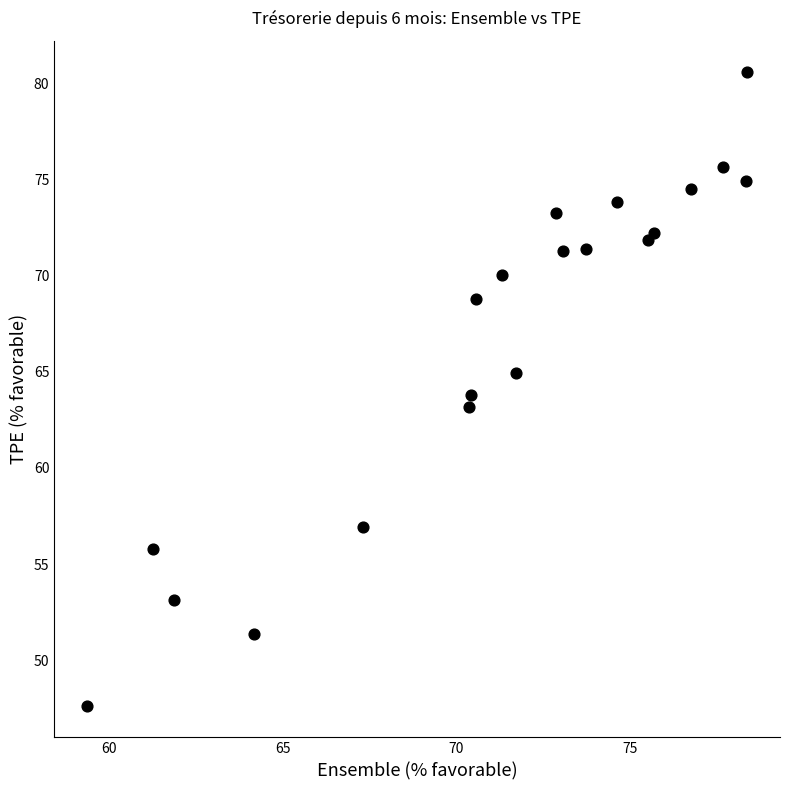

What is the range of X values (max minus min)?

19.0